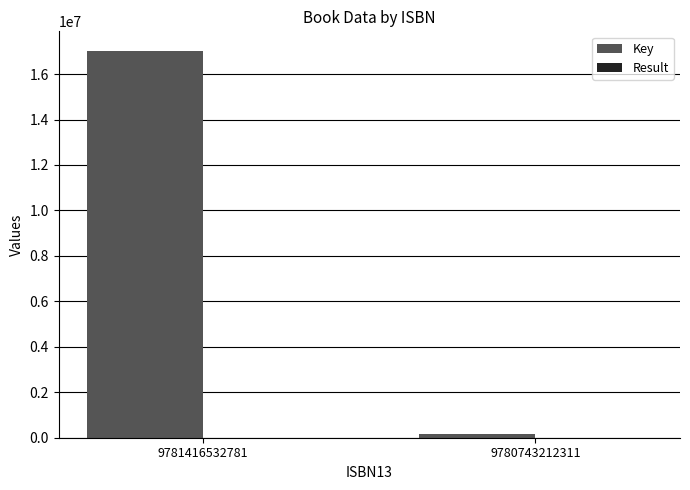

Is it true that Key equals 24697328 at 9781416532781?

False